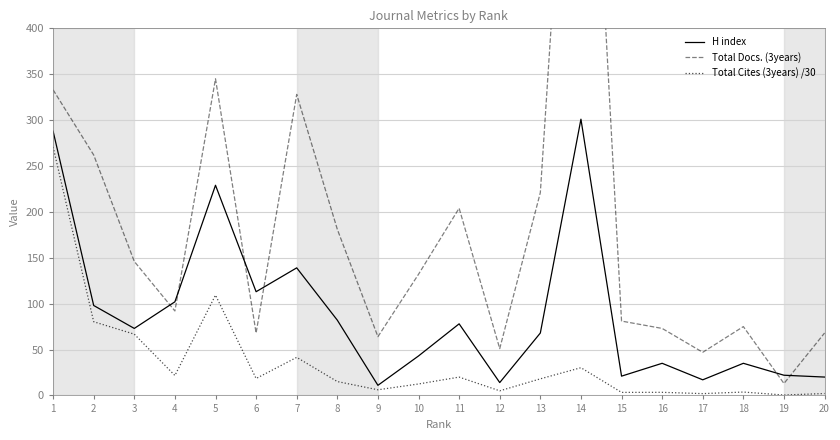

What is the value of the H index point at the 20th from the left?

20.0